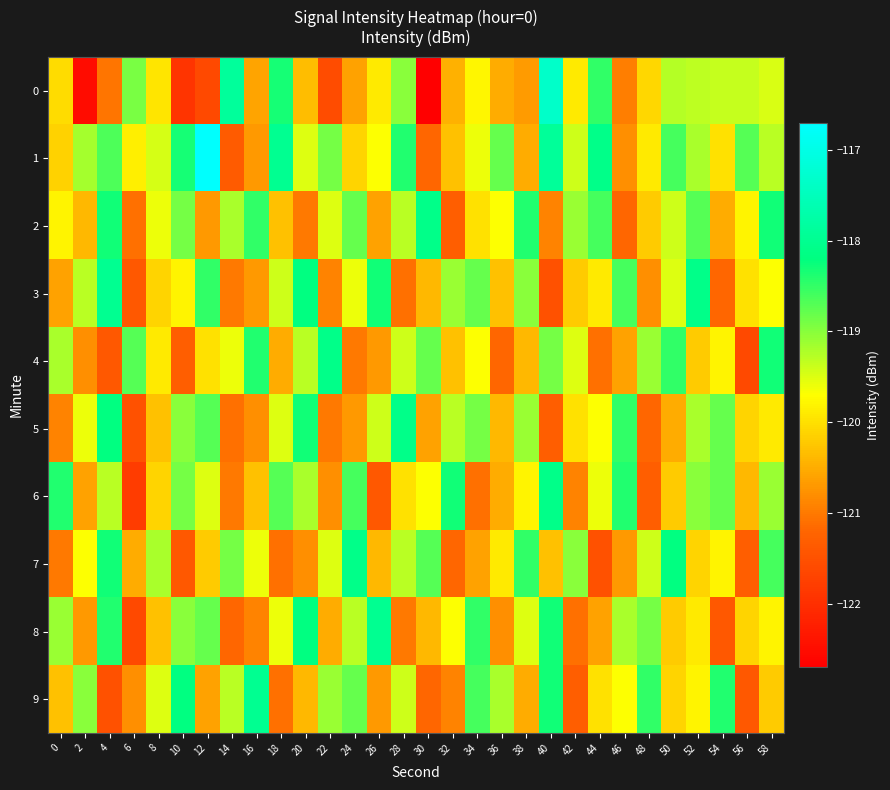

At 30, list the series in order from smallest to largest.

0, 1, 9, 5, 3, 8, 6, 4, 7, 2